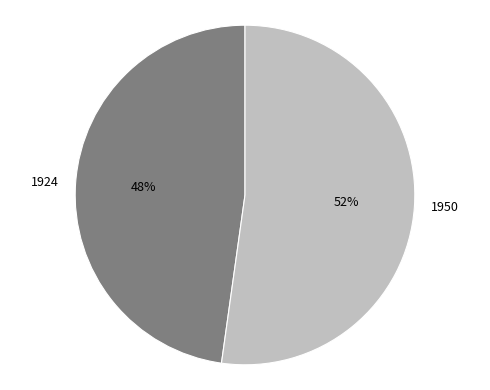

Rank the categories by value from lowest to highest.

1924, 1950